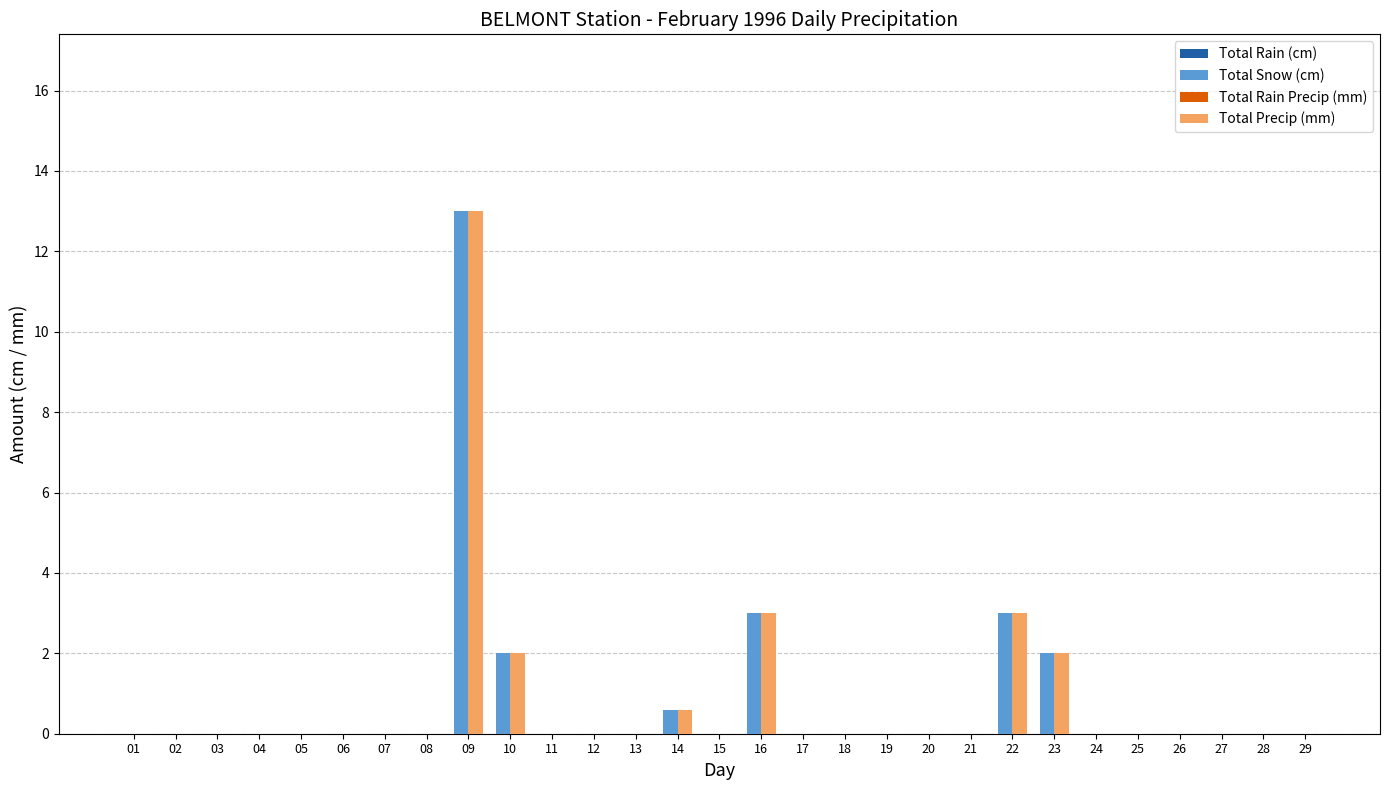

What is the greatest value displayed?

13.0